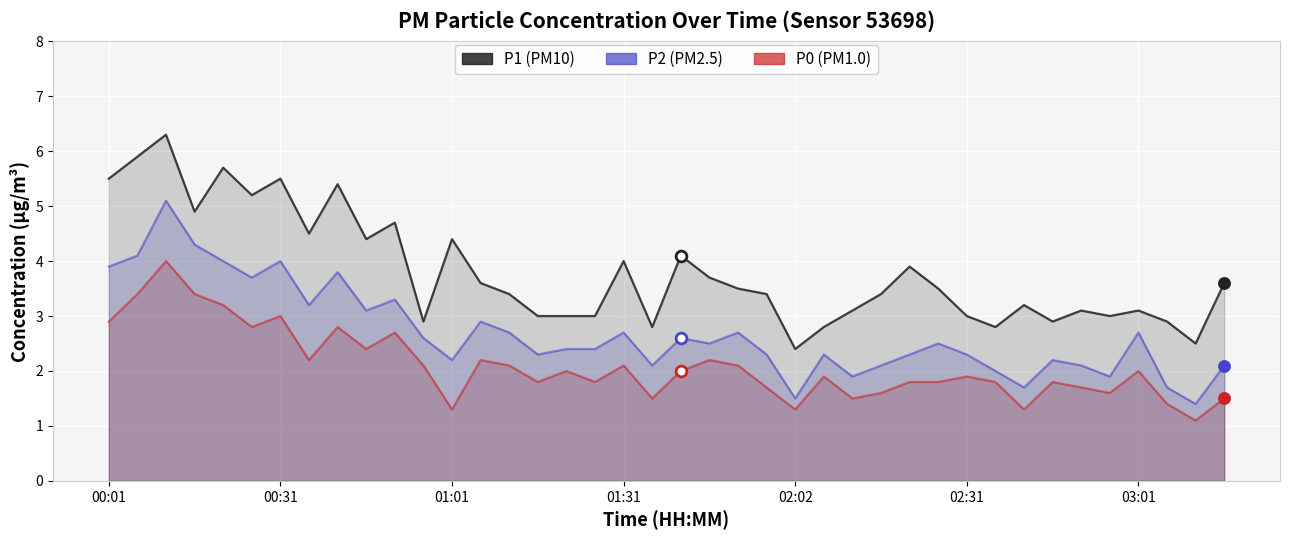

At how many categories does at least one series exceed 4?

13